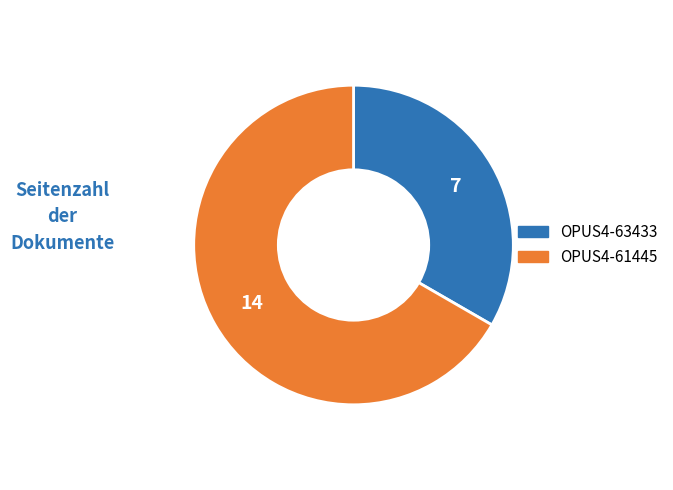

Rank the categories by value from lowest to highest.

OPUS4-63433, OPUS4-61445